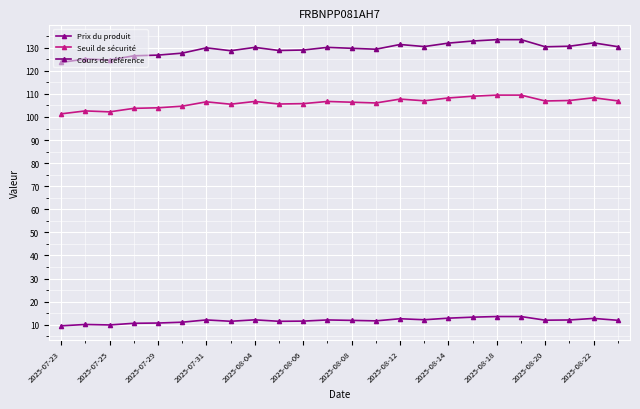

Is this an area chart (filled region under the line)?

No